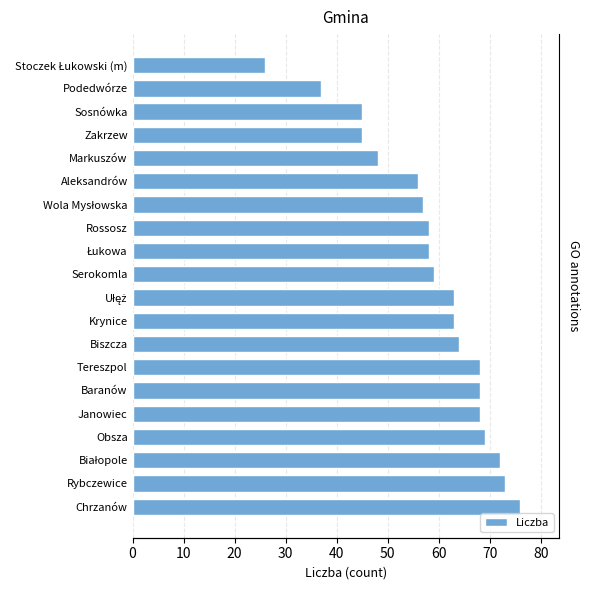

How many bars are there in total?

20